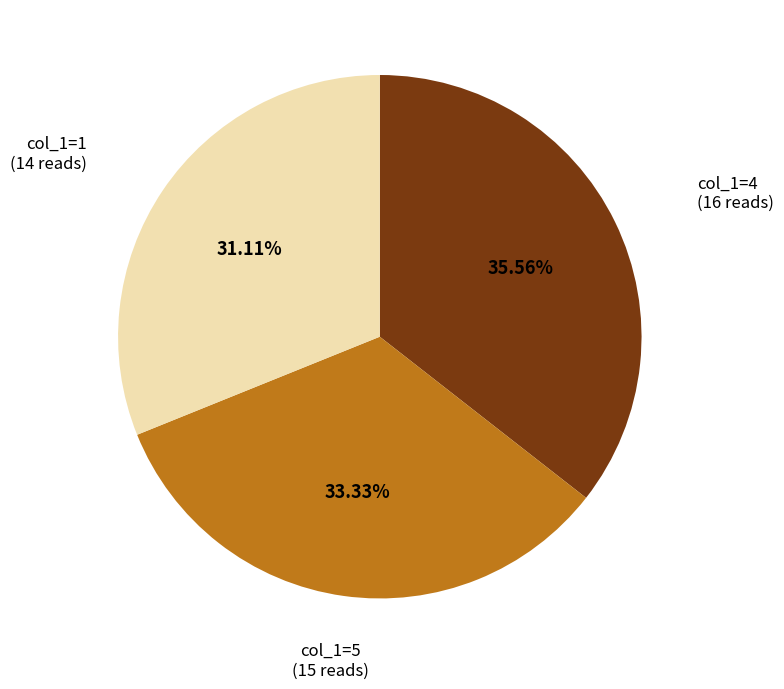

Does any single category account for the majority?

No